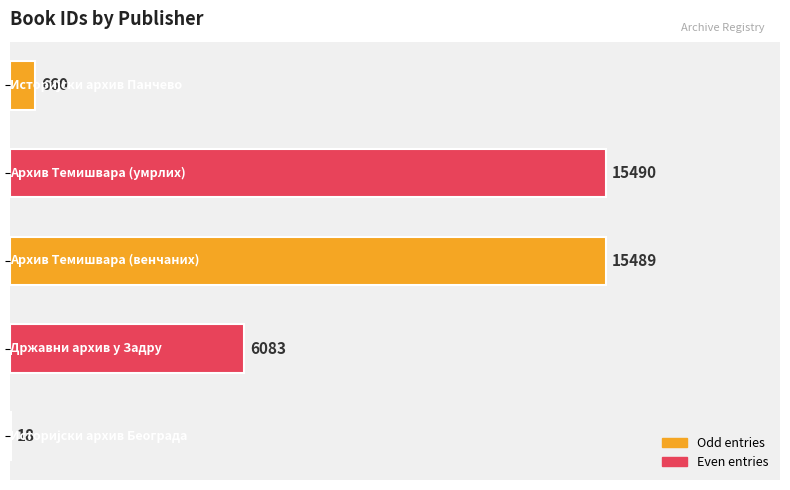

What is the sum of all values?

37740